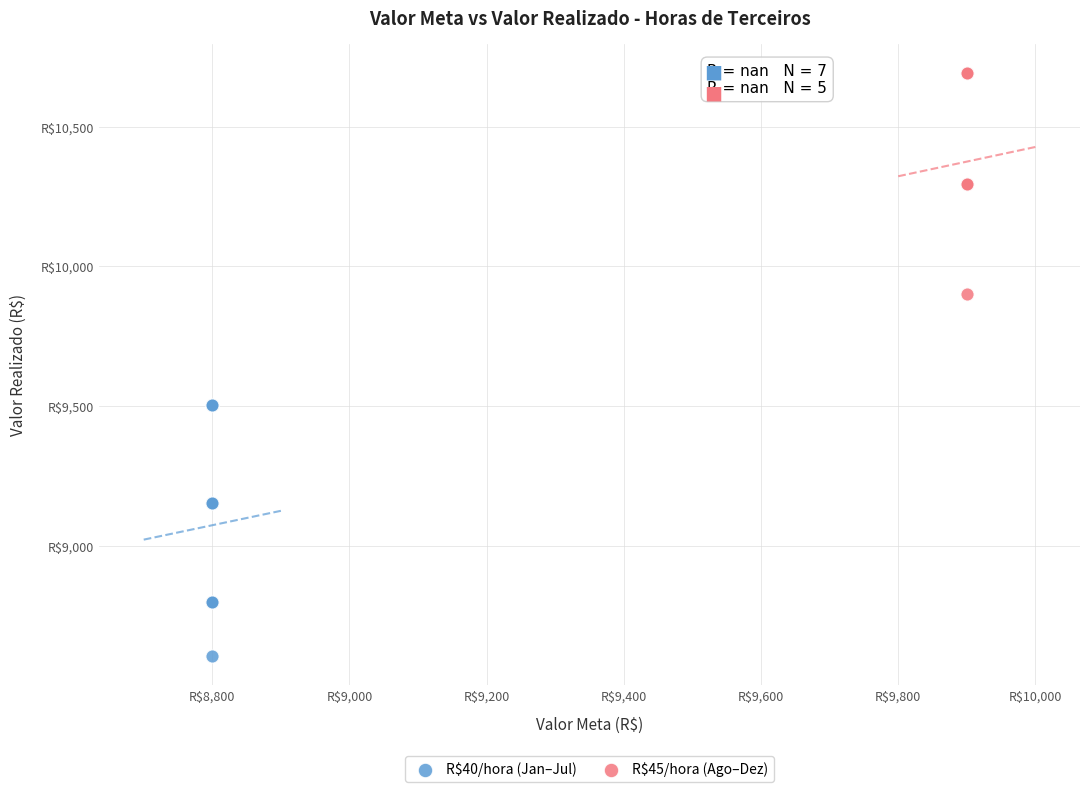

Which series reaches the maximum Y coordinate?

R$45/hora (Ago–Dez)